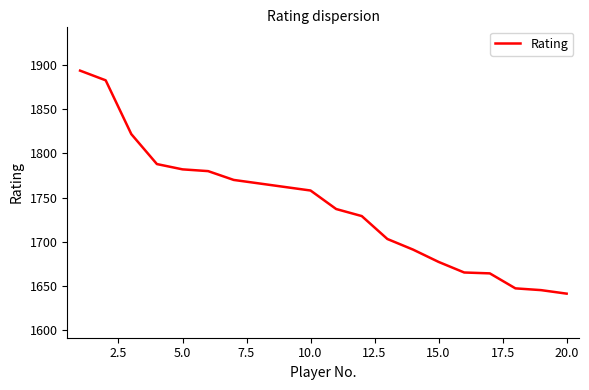

What is the maximum value shown in the chart?

1894